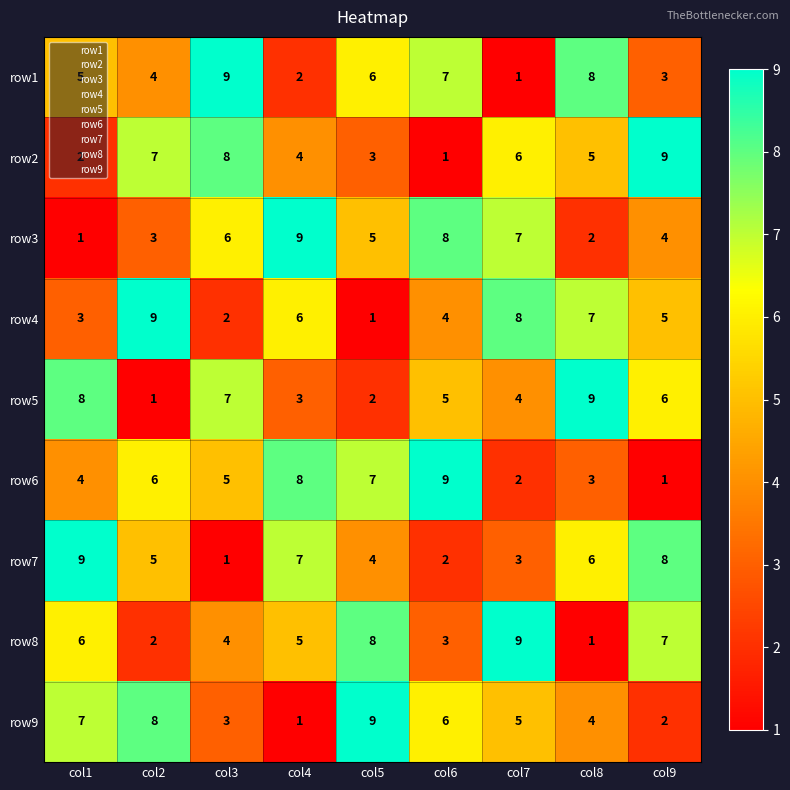

What is the total value across all series at col6?

45